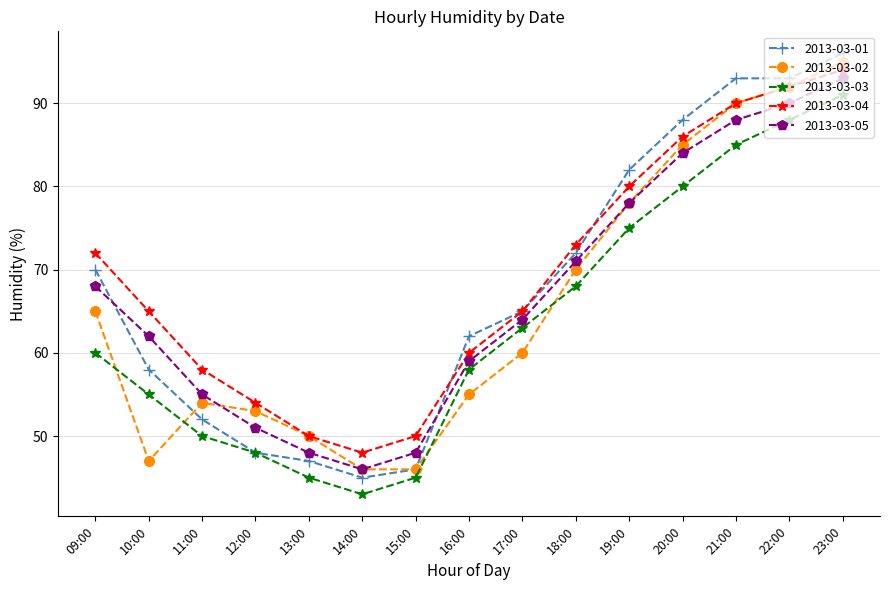

What is the difference between the highest and lowest values at 12:00?

6